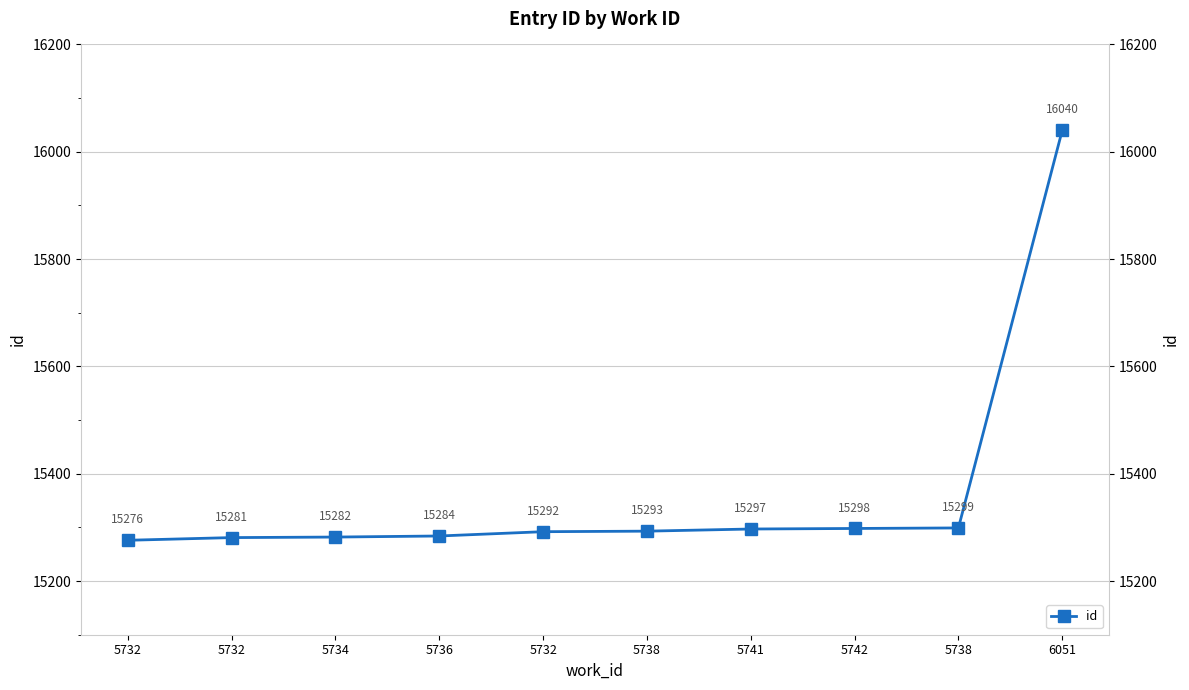

What is the change in value from 5732 to 5732?

+11